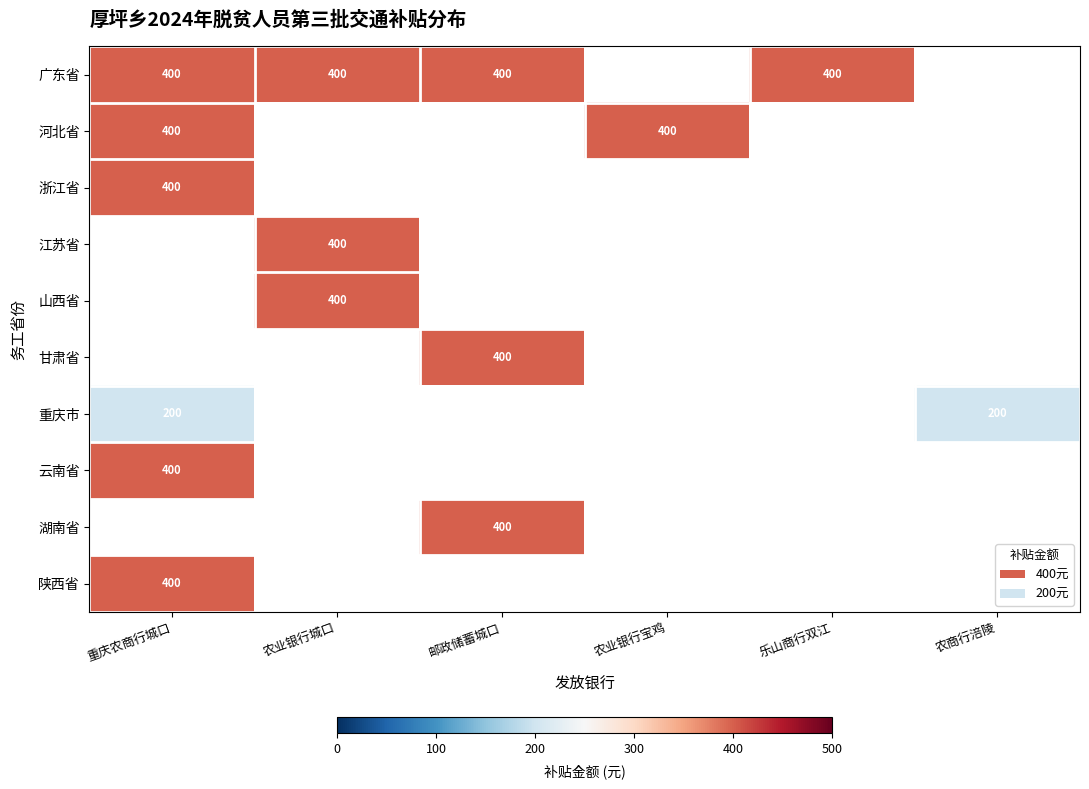

What is the minimum value shown in the chart?

200.0